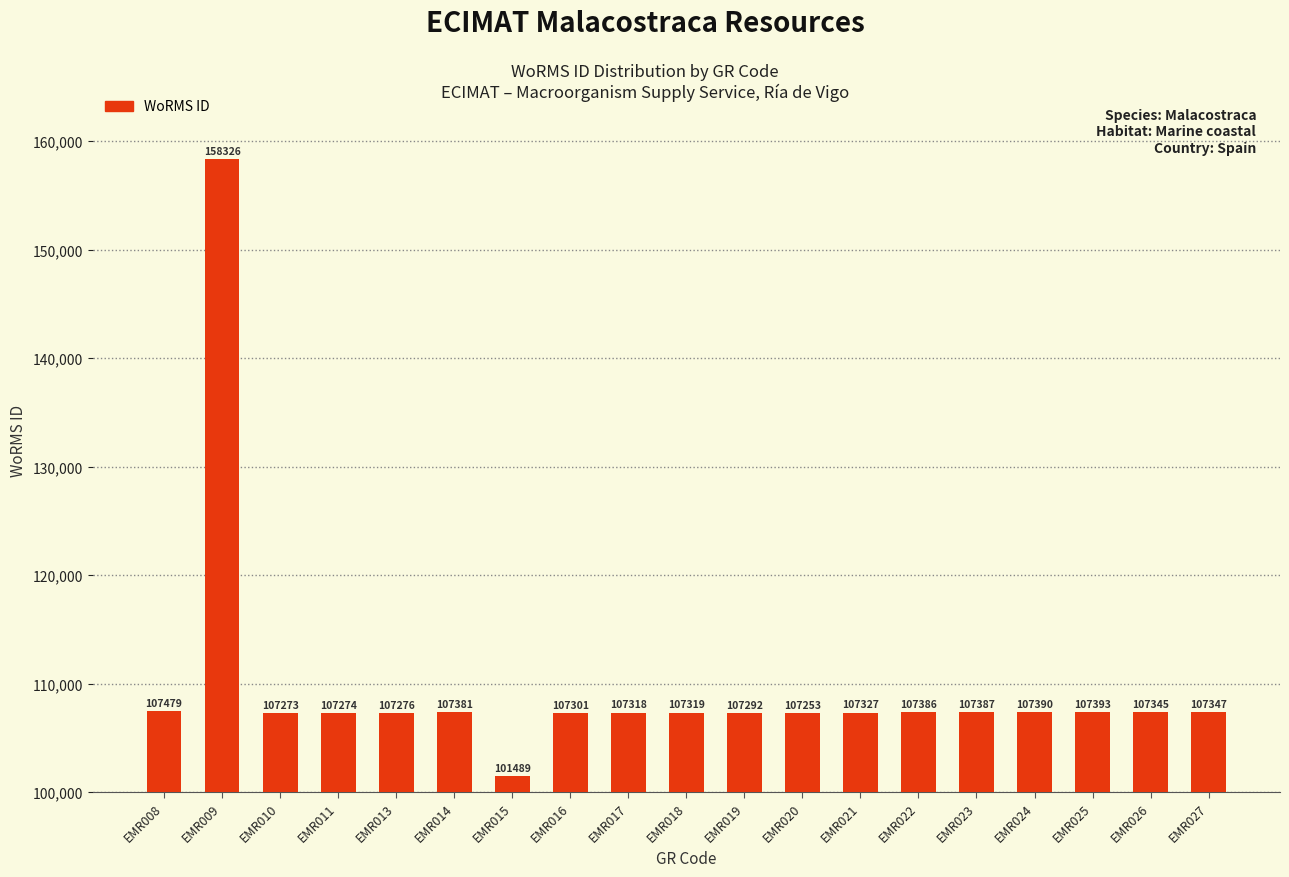

What is the difference between the maximum and minimum values?

56837